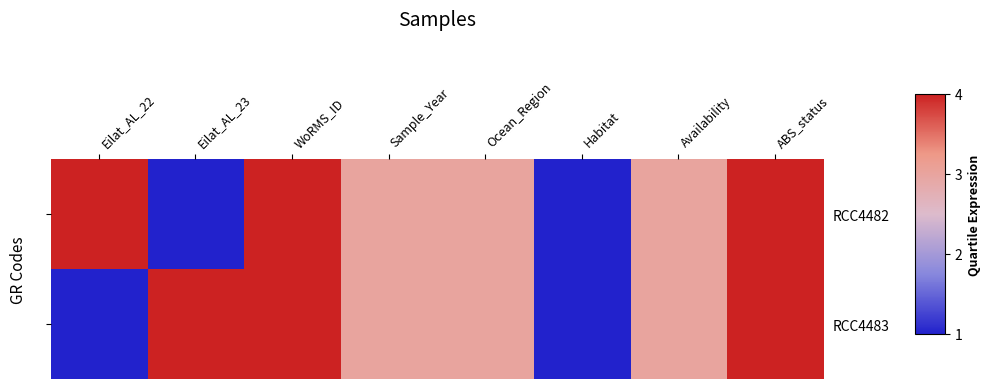

The value of RCC4482 at ABS_status is 4. True or false?

True